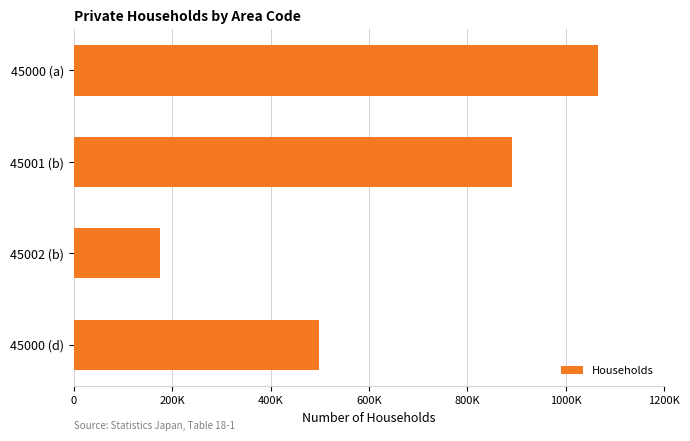

Are the bars horizontal?

Yes